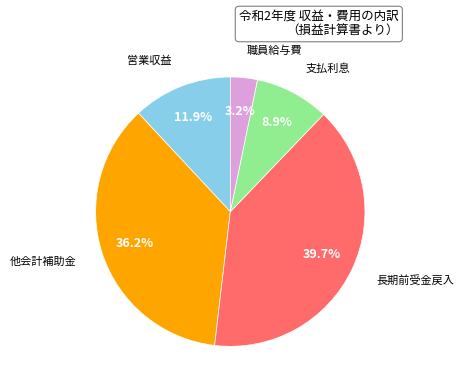

How much of the chart is everything except 営業収益?

88.1%